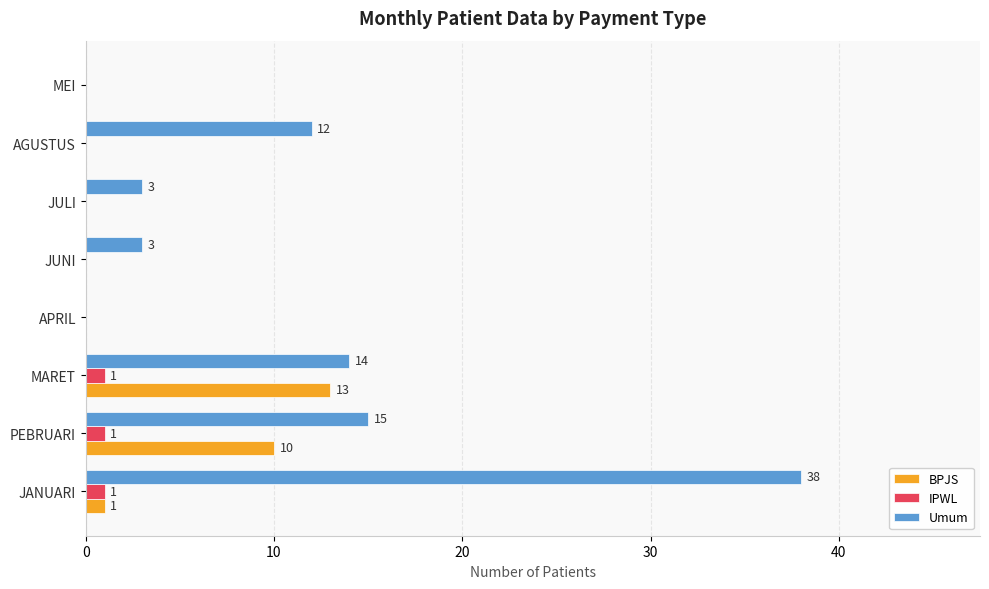

How many categories are shown in the chart?

8